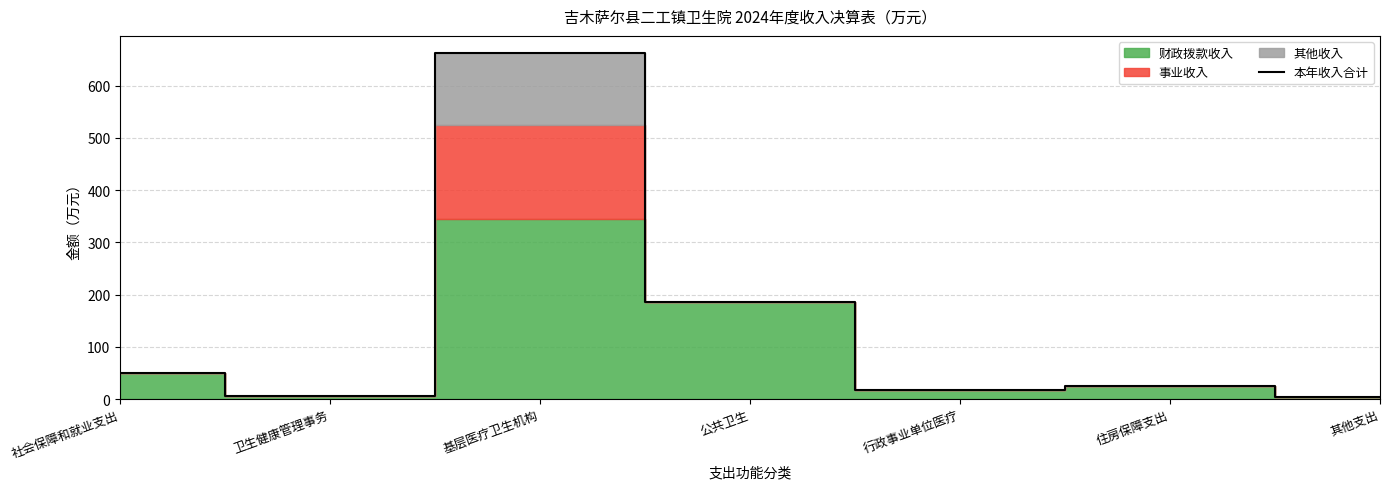

True or false: the data shows 274.0 at 公共卫生.

False